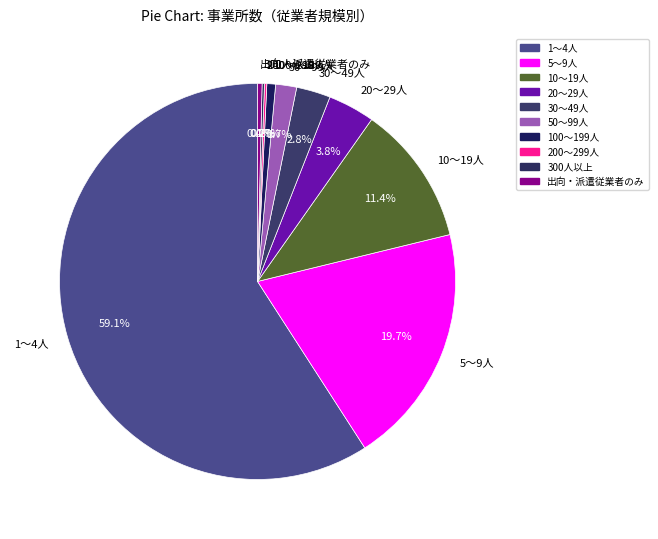

Which category has the biggest portion of the pie?

1～4人